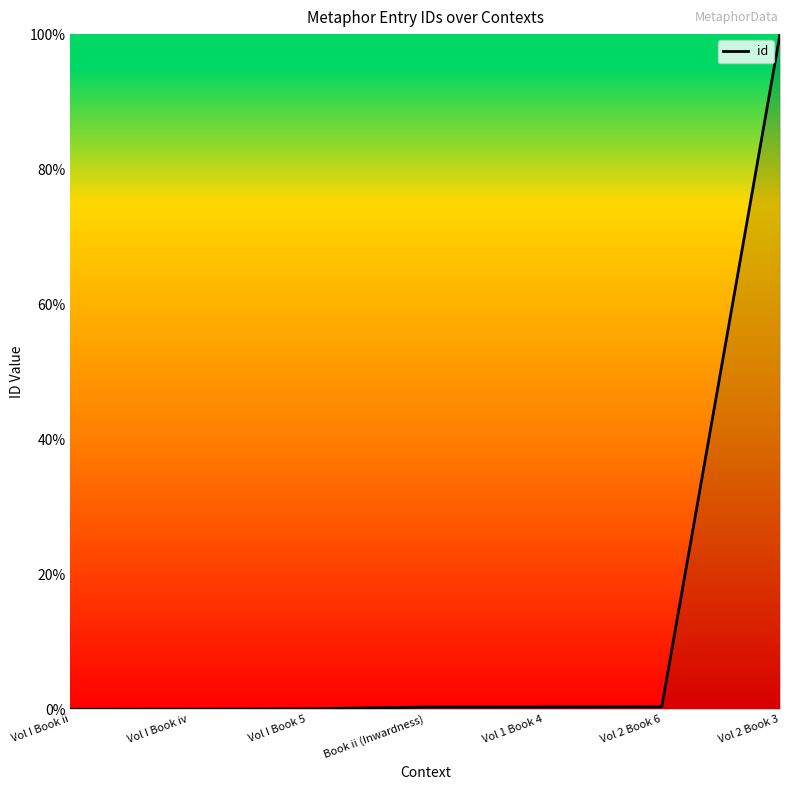

At which category does the chart reach its peak across all series?

Vol 2 Book 3